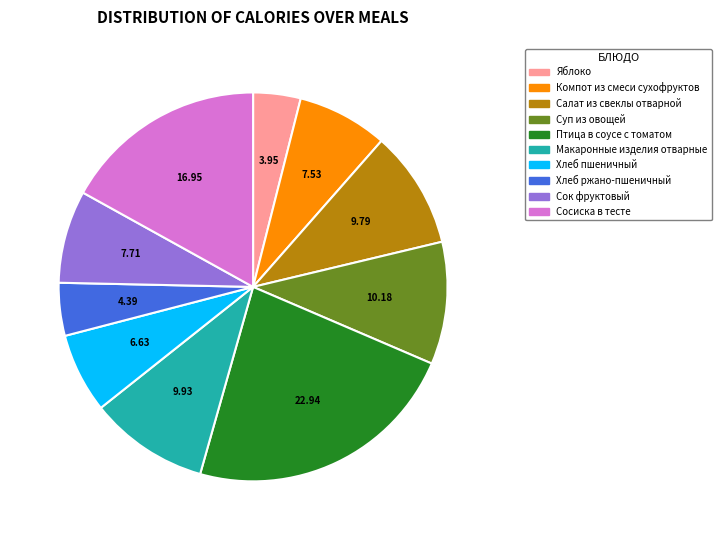

Is it true that Компот из смеси сухофруктов is 8% of the pie?

True